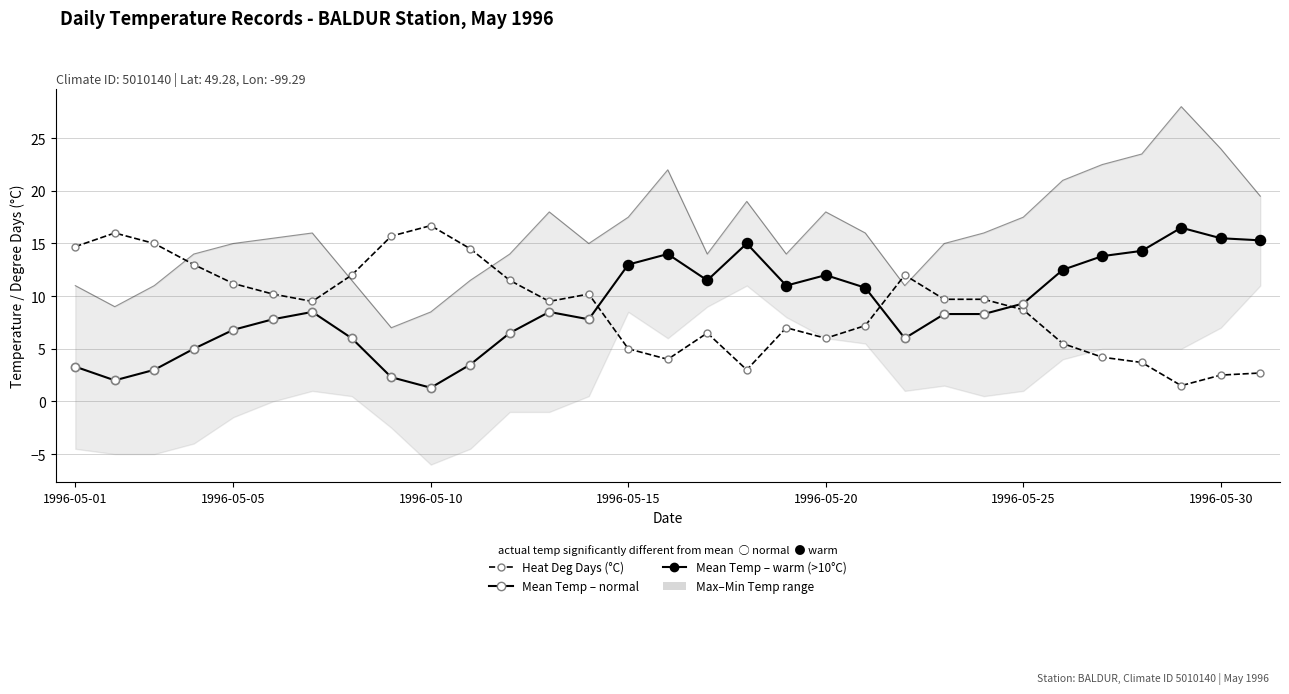

Which series reaches the maximum Y coordinate?

Max Temp (C)